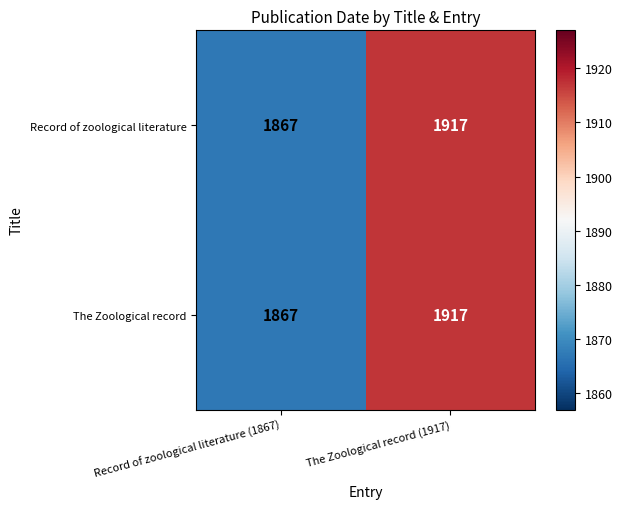

List the labels in order of Record of zoological literature value, smallest first.

Record of zoological literature (1867), The Zoological record (1917)